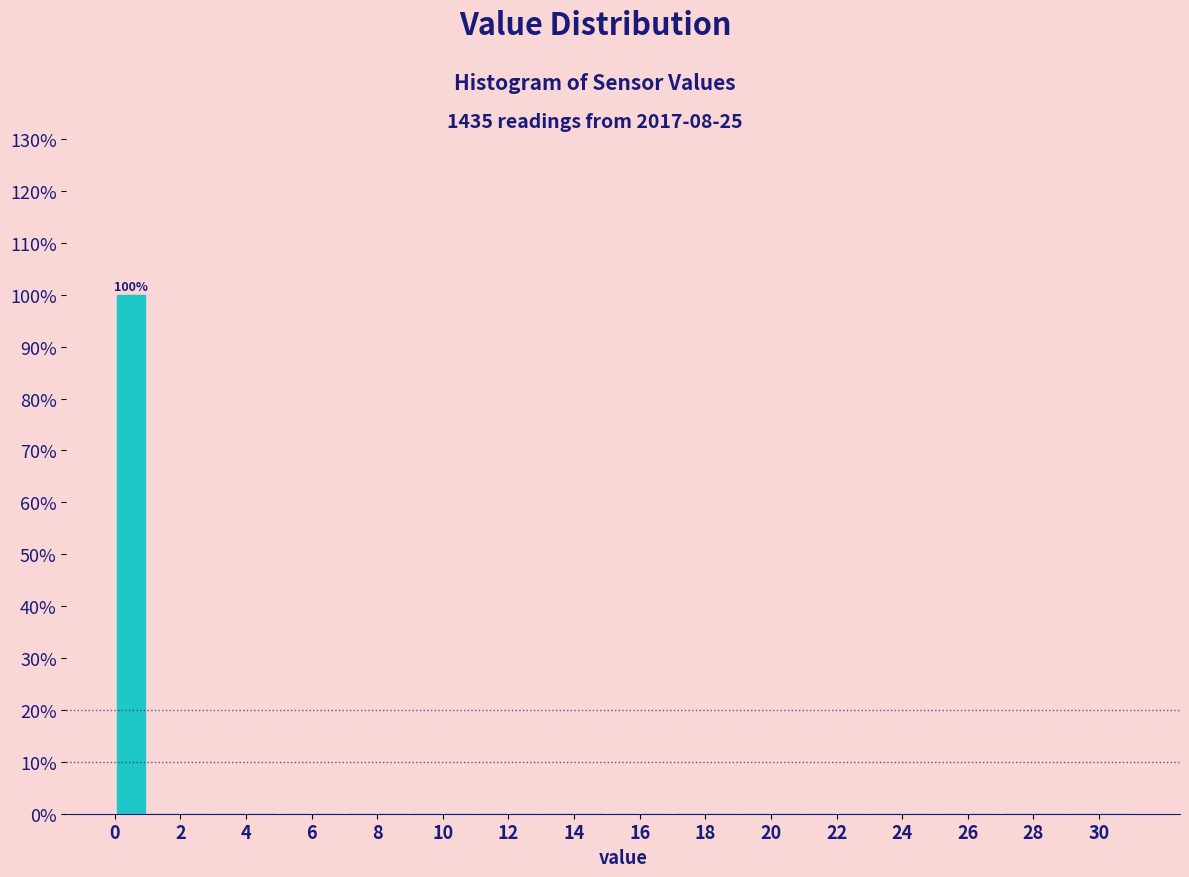

Which range on the x-axis has the tallest bar?

0 to 1